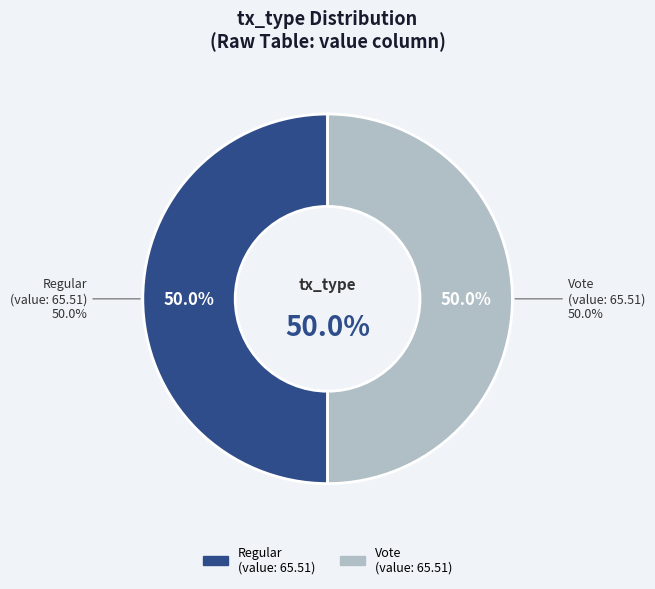

Between Vote (index 2) and Regular (index 0), which is larger?

Vote (index 2)